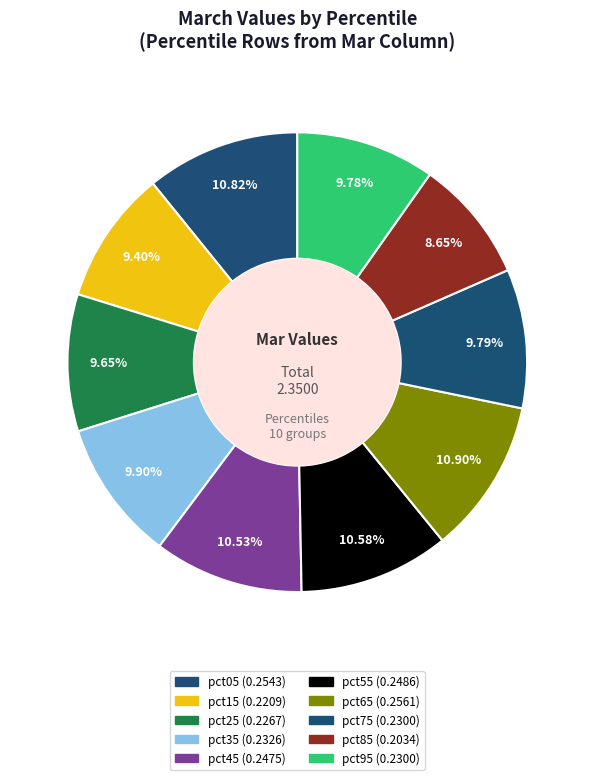

To the nearest percent, what is the combined percentage of pct85 and pct95?

18%